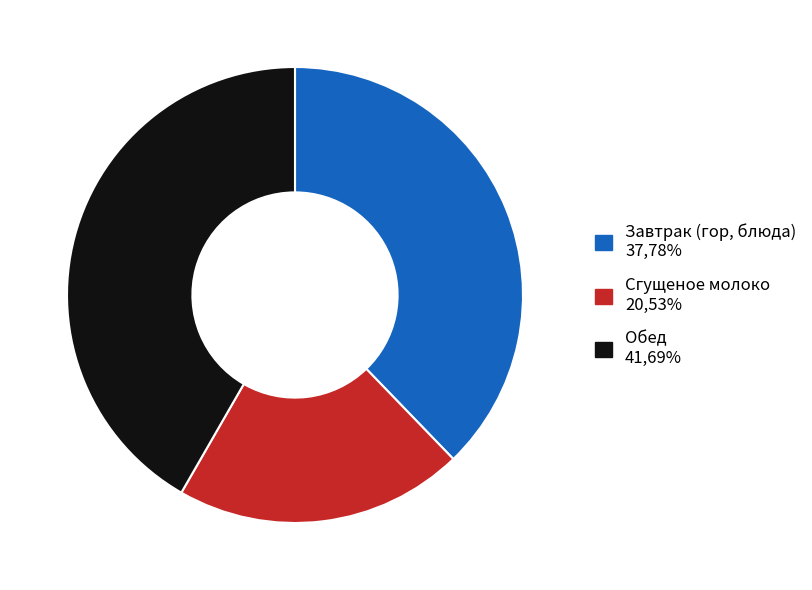

Is there any slice that represents more than half of the pie?

No